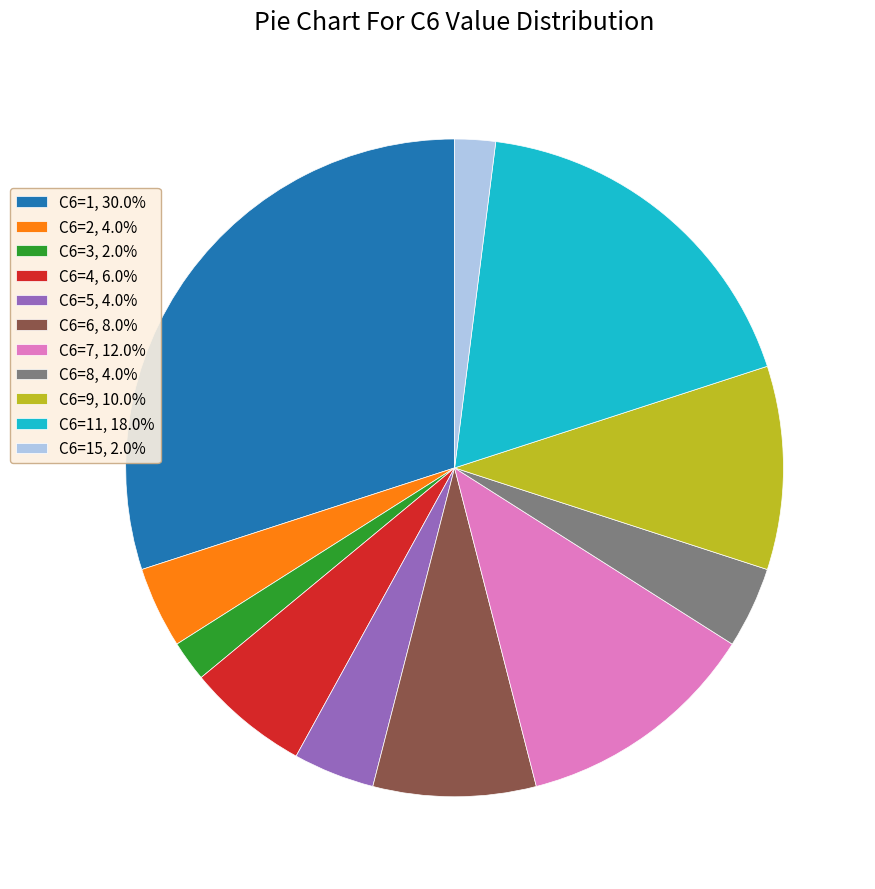

Does C6=3, 2.0% represent more than half of the total?

No